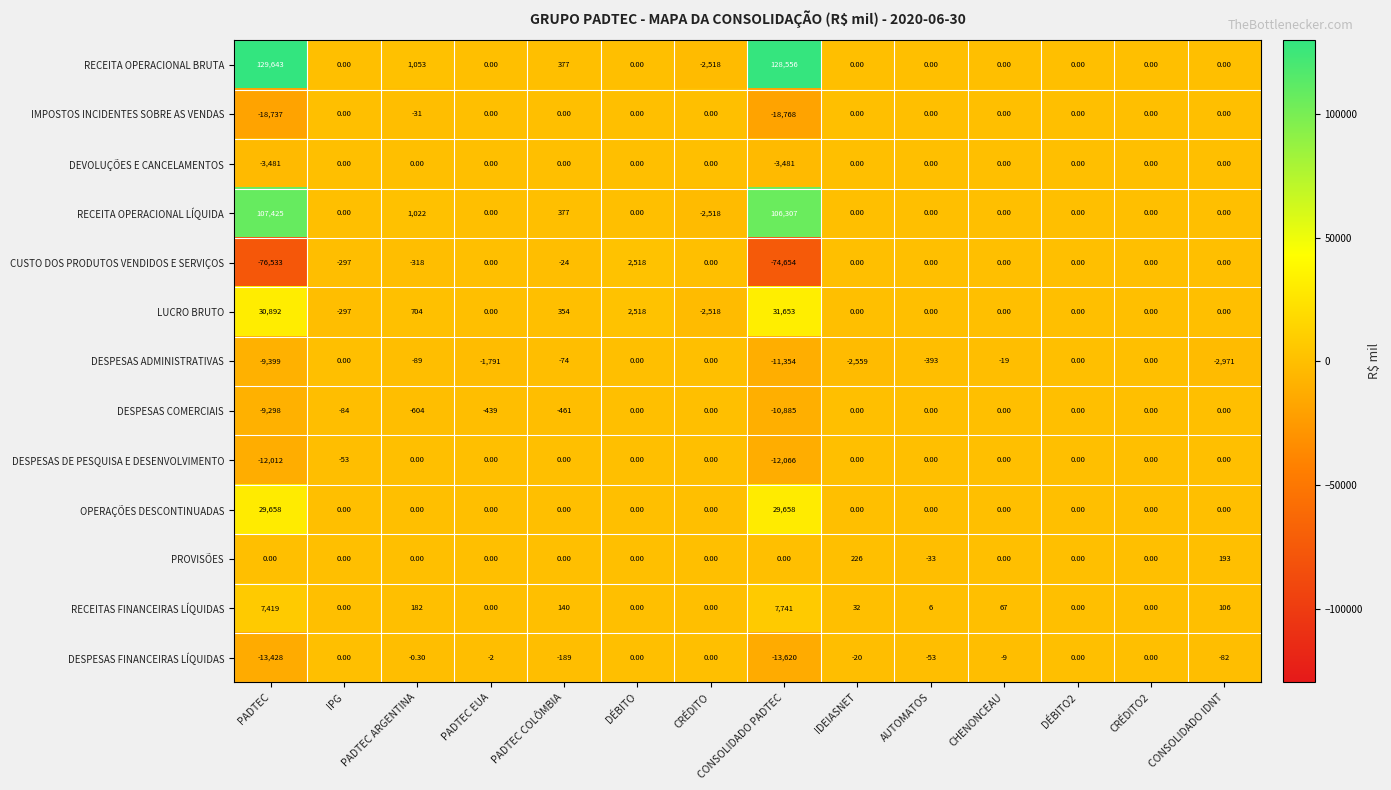

What is the sum of the DESPESAS FINANCEIRAS LÍQUIDAS values at CRÉDITO2 and PADTEC COLÔMBIA?

-189.0